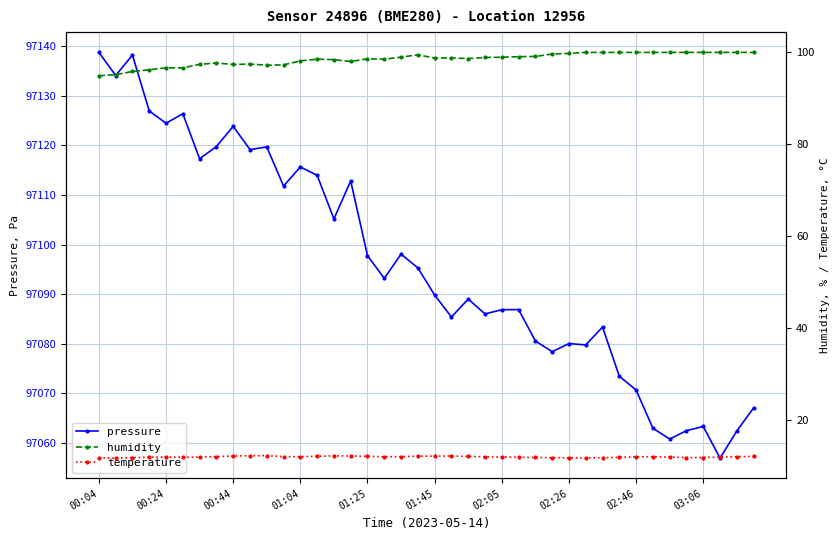

True or false: temperature and pressure cross at least once.

False